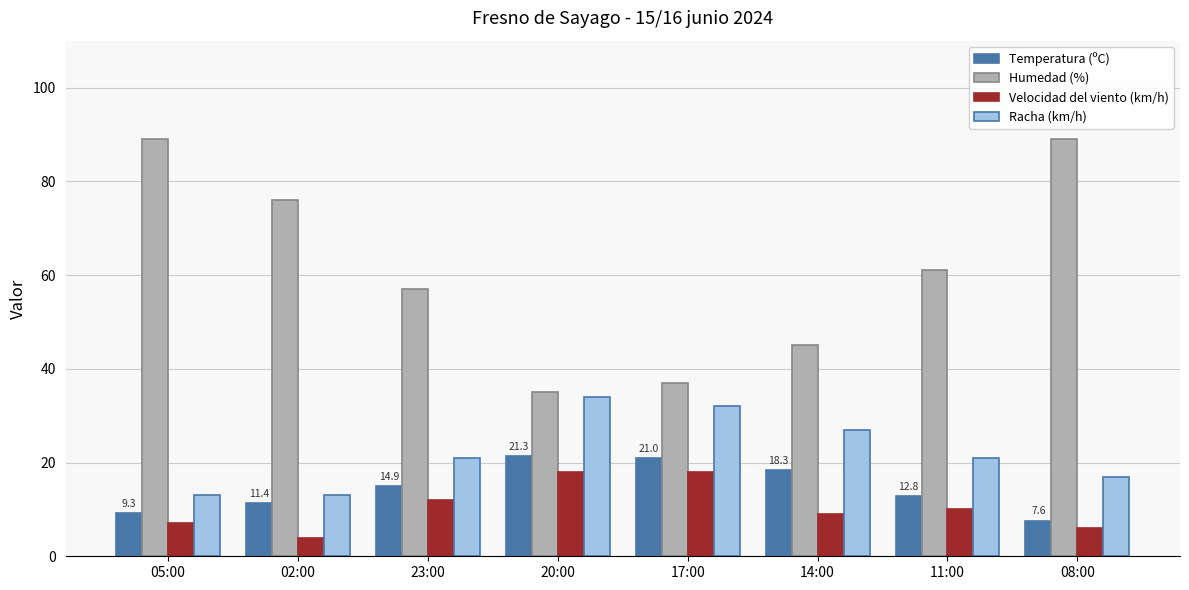

Is the value of Humedad (%) at 20:00 greater than the value of Temperatura (ºC) at 05:00?

Yes